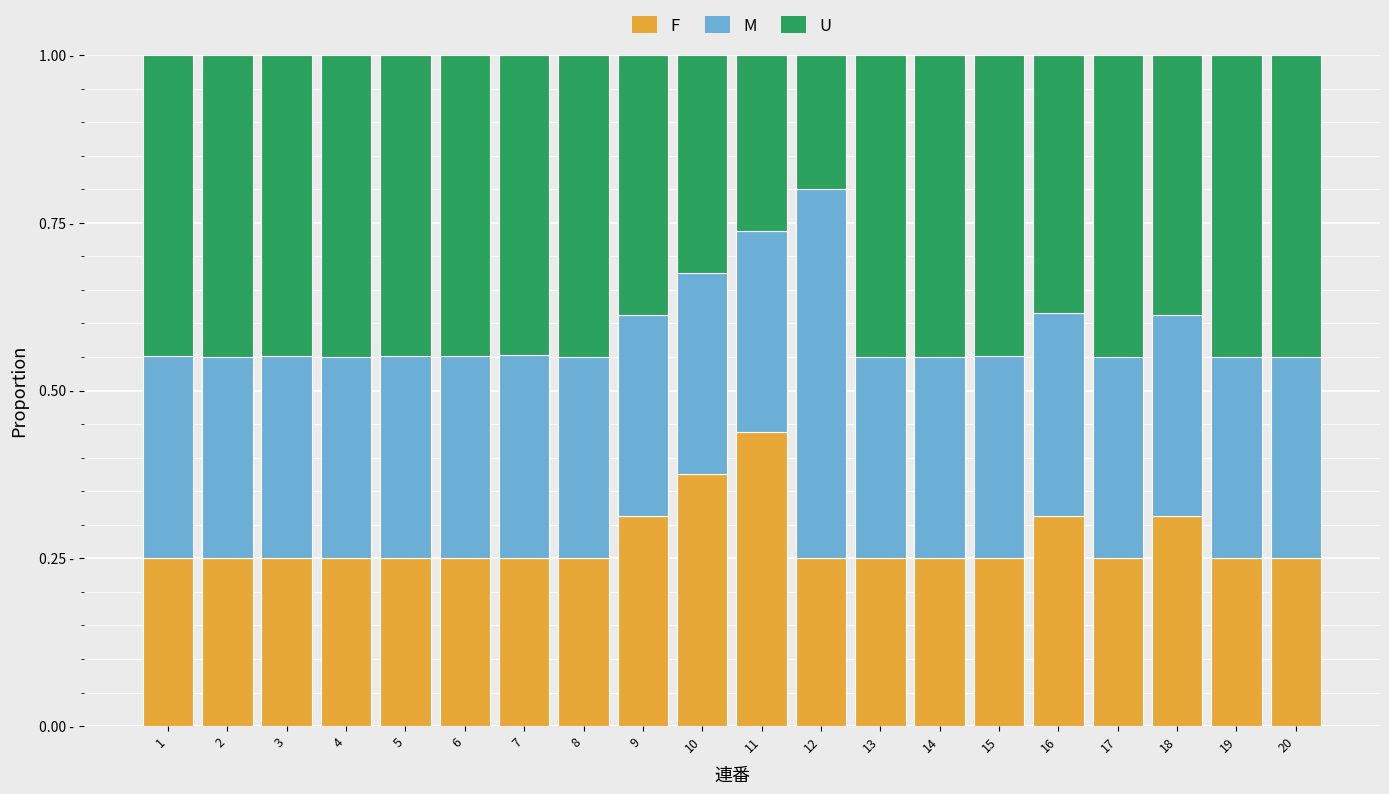

Count the M values in the range 0 to 1.

20